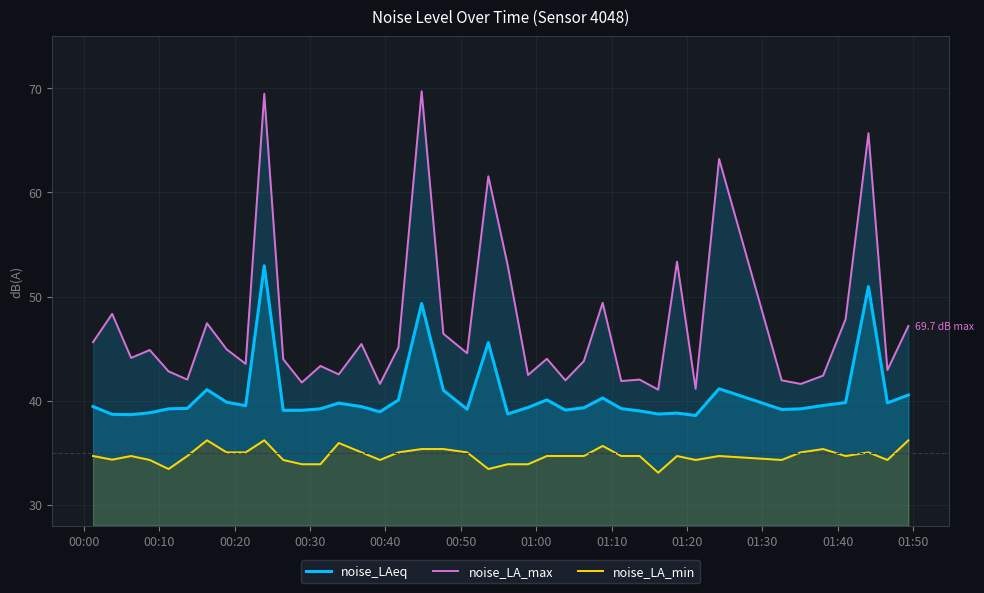

How many values in the noise_LA_max series exceed 44?

21